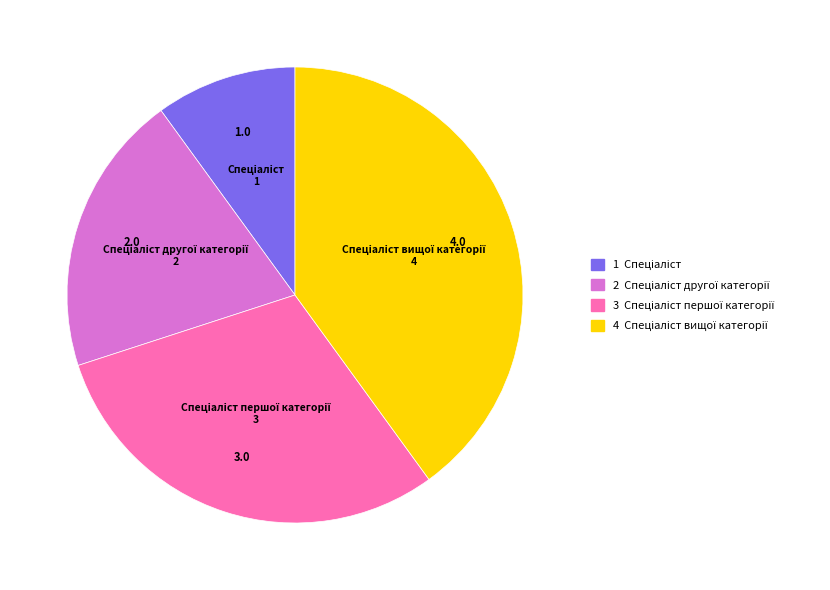

Is there any slice that represents more than half of the pie?

No